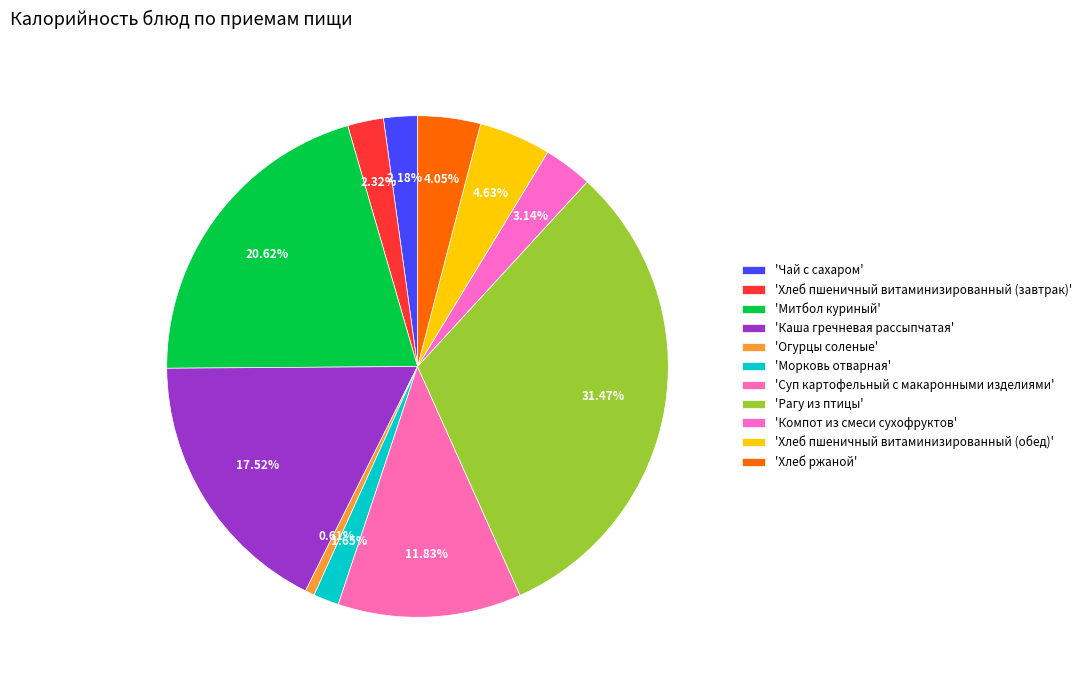

How many slices are in this pie chart?

11